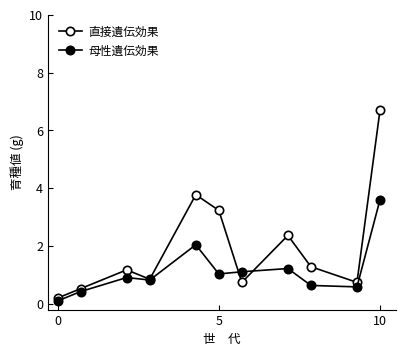

Which series ends up on top after the final intersection of 母性遺伝効果 and 直接遺伝効果?

直接遺伝効果